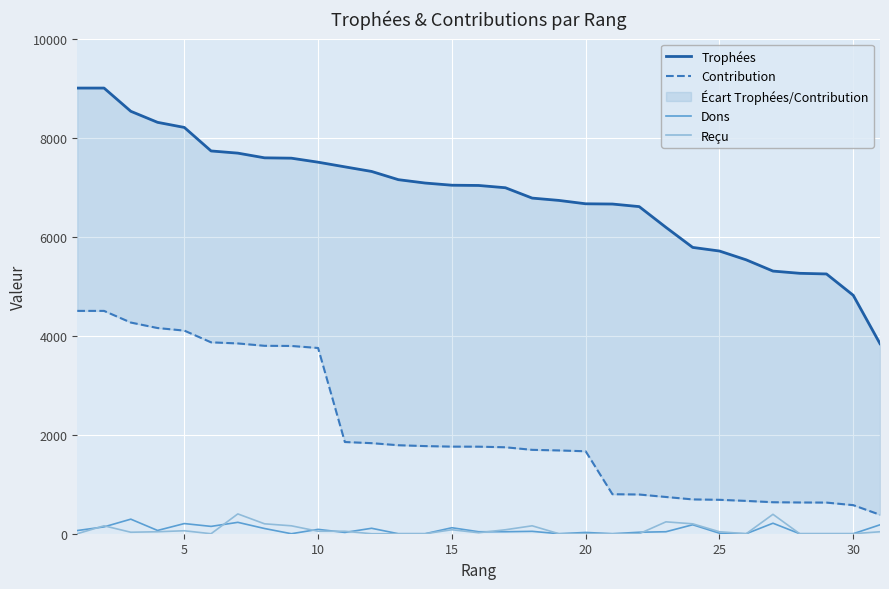

What is the maximum value for Dons?

294